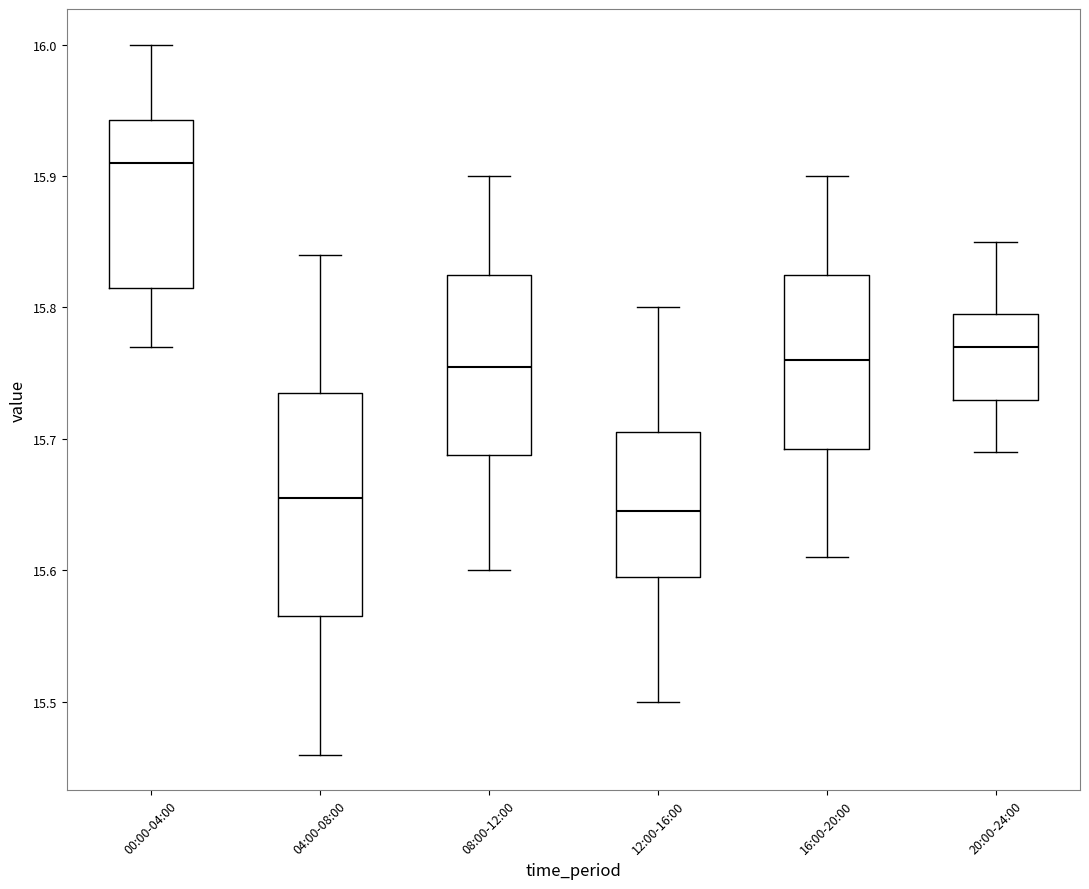

Comparing the boxes themselves (not the whiskers), which one is the tallest?

04:00-08:00